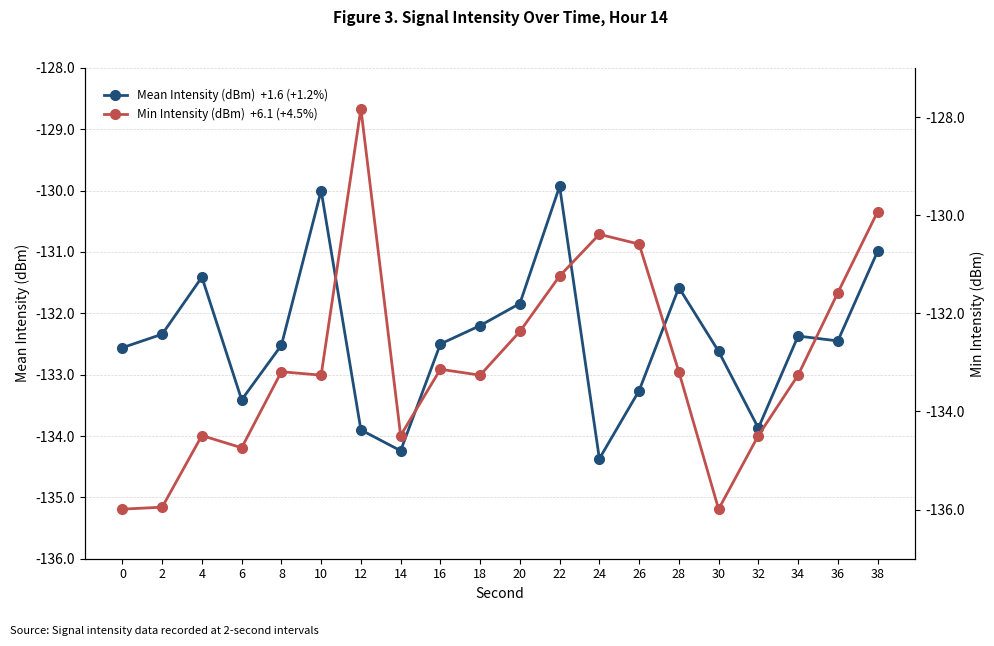

What is the highest value of the Mean Intensity (dBm) series?

-129.9